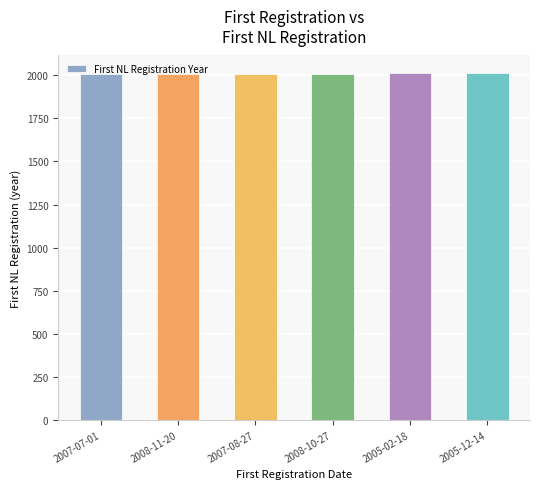

What value does the data have at 2007-08-27?

2008.1